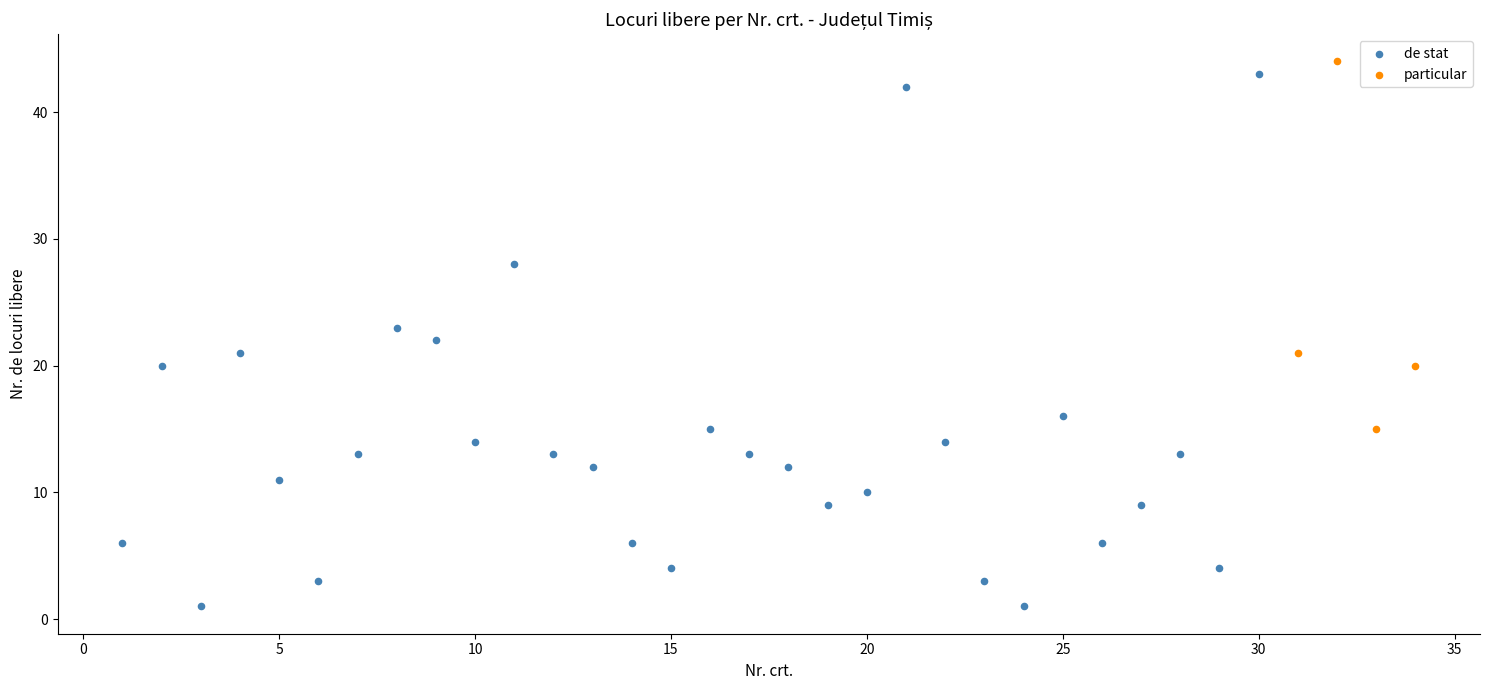

Which series reaches the minimum Y coordinate?

de stat